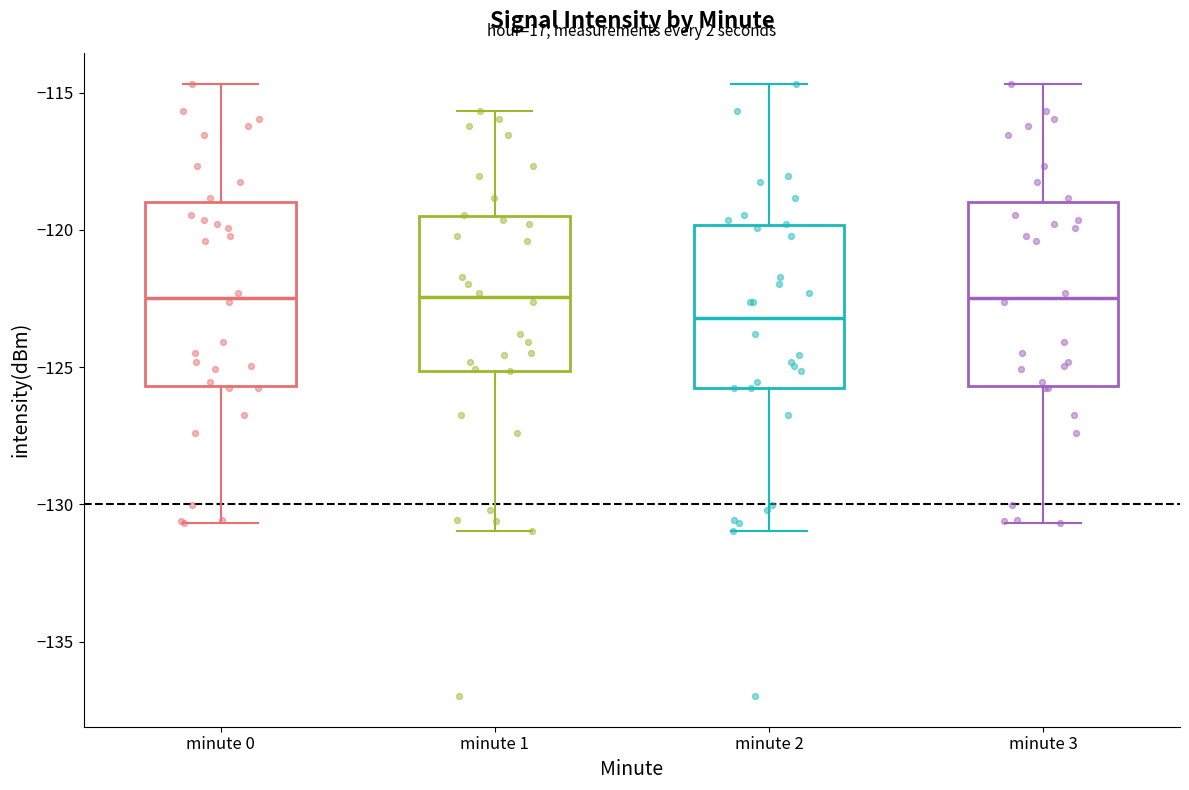

Where does the median line of the box for minute 1 sit on the y-axis? The values are not printed on the chart, so give them approximately, as read against the axis.

-122.5